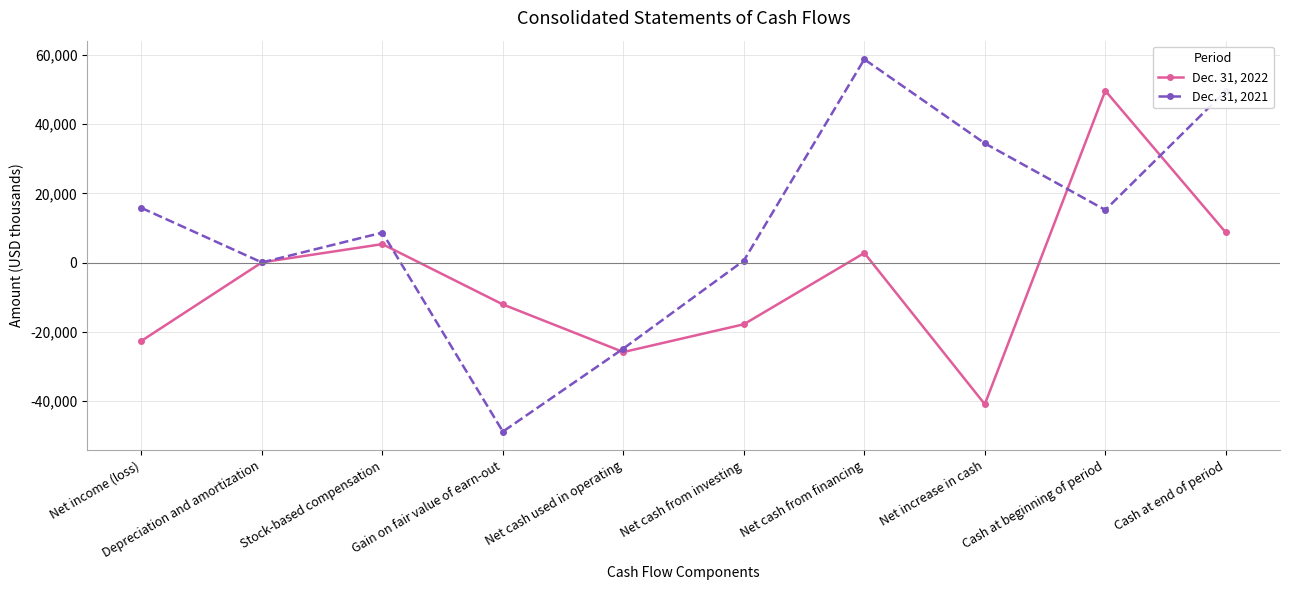

Where is Dec. 31, 2021 nearest to the value 4949?

Stock-based compensation